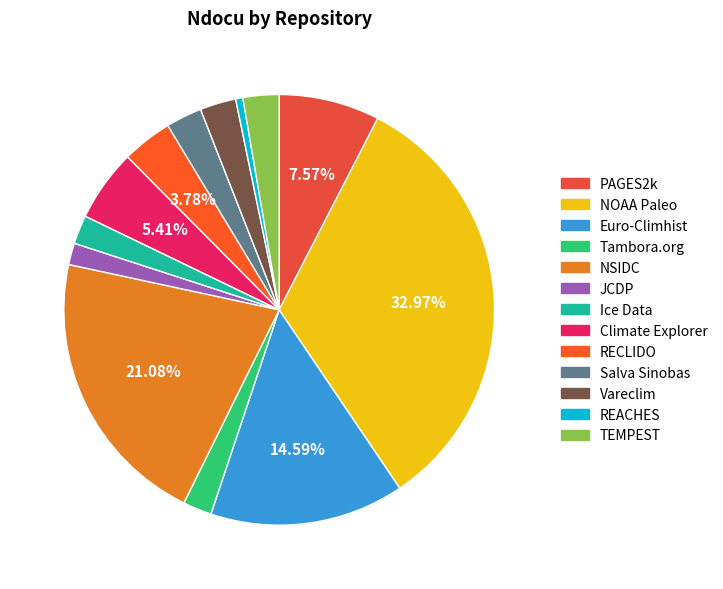

To the nearest percent, what is the difference between the largest and smallest slice percentages?

32%